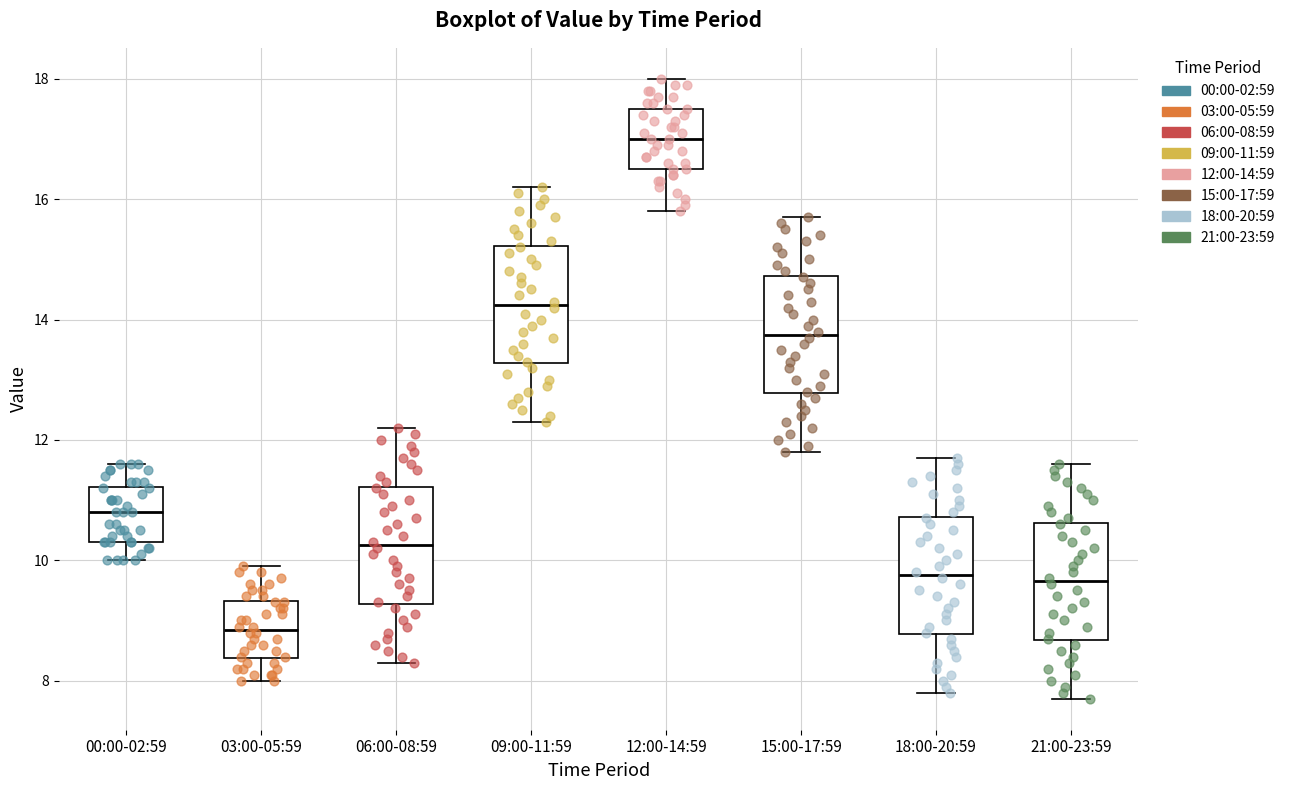

Reading left to right, transcribe this box plot: for each box, give where its median line is, the range the box spans, and where its two whiskers end, as read against the y-axis. The values are not printed on the chart, so give them approximately, as read against the axis.

00:00-02:59: median 10.8, box 10.4 to 11.2, whiskers 10.0 to 11.6
03:00-05:59: median 8.8, box 8.4 to 9.4, whiskers 8.0 to 10.0
06:00-08:59: median 10.2, box 9.2 to 11.2, whiskers 8.4 to 12.2
09:00-11:59: median 14.2, box 13.2 to 15.2, whiskers 12.4 to 16.2
12:00-14:59: median 17.0, box 16.6 to 17.6, whiskers 15.8 to 18.0
15:00-17:59: median 13.8, box 12.8 to 14.8, whiskers 11.8 to 15.8
18:00-20:59: median 9.8, box 8.8 to 10.8, whiskers 7.8 to 11.8
21:00-23:59: median 9.6, box 8.6 to 10.6, whiskers 7.8 to 11.6